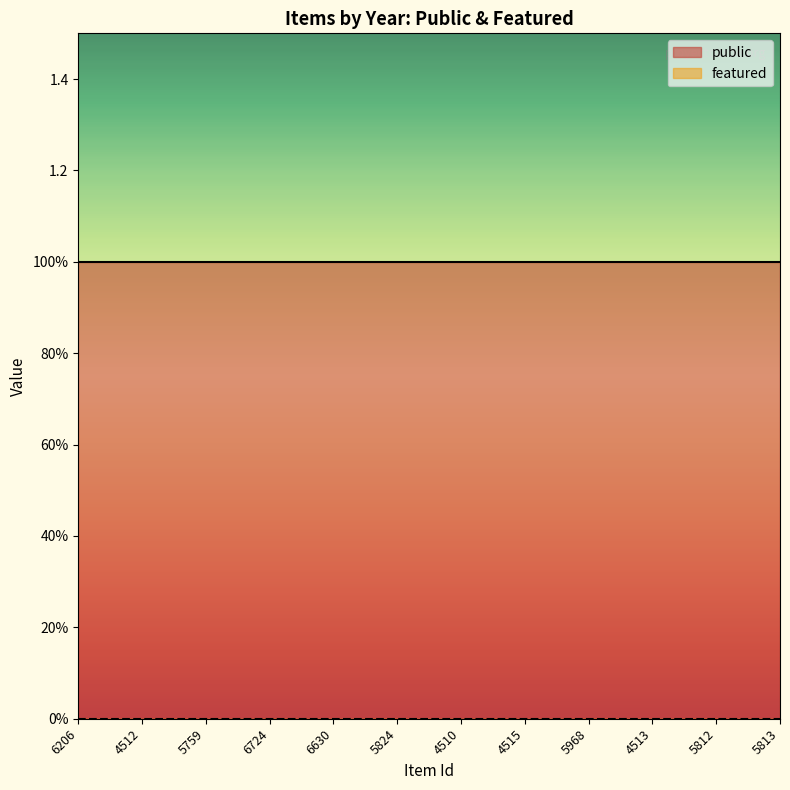

True or false: featured and public cross at least once.

False